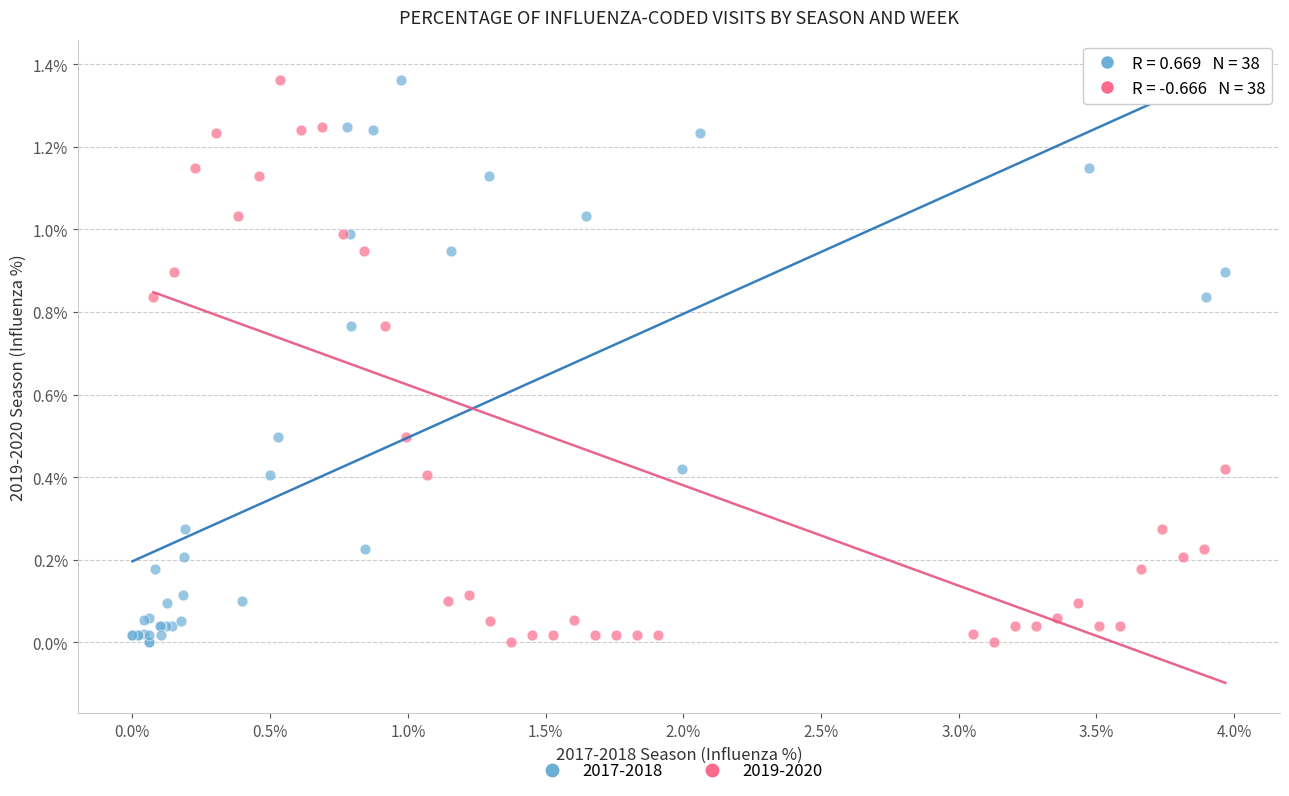

What are all the series names shown in the legend?

2017-2018, 2019-2020